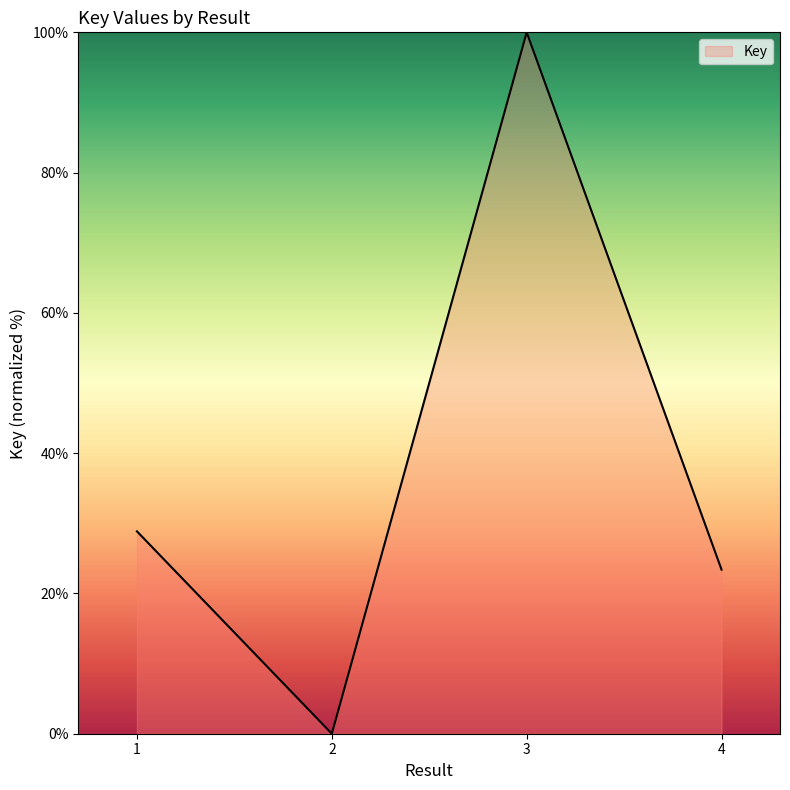

Read the value at 4.

23.4